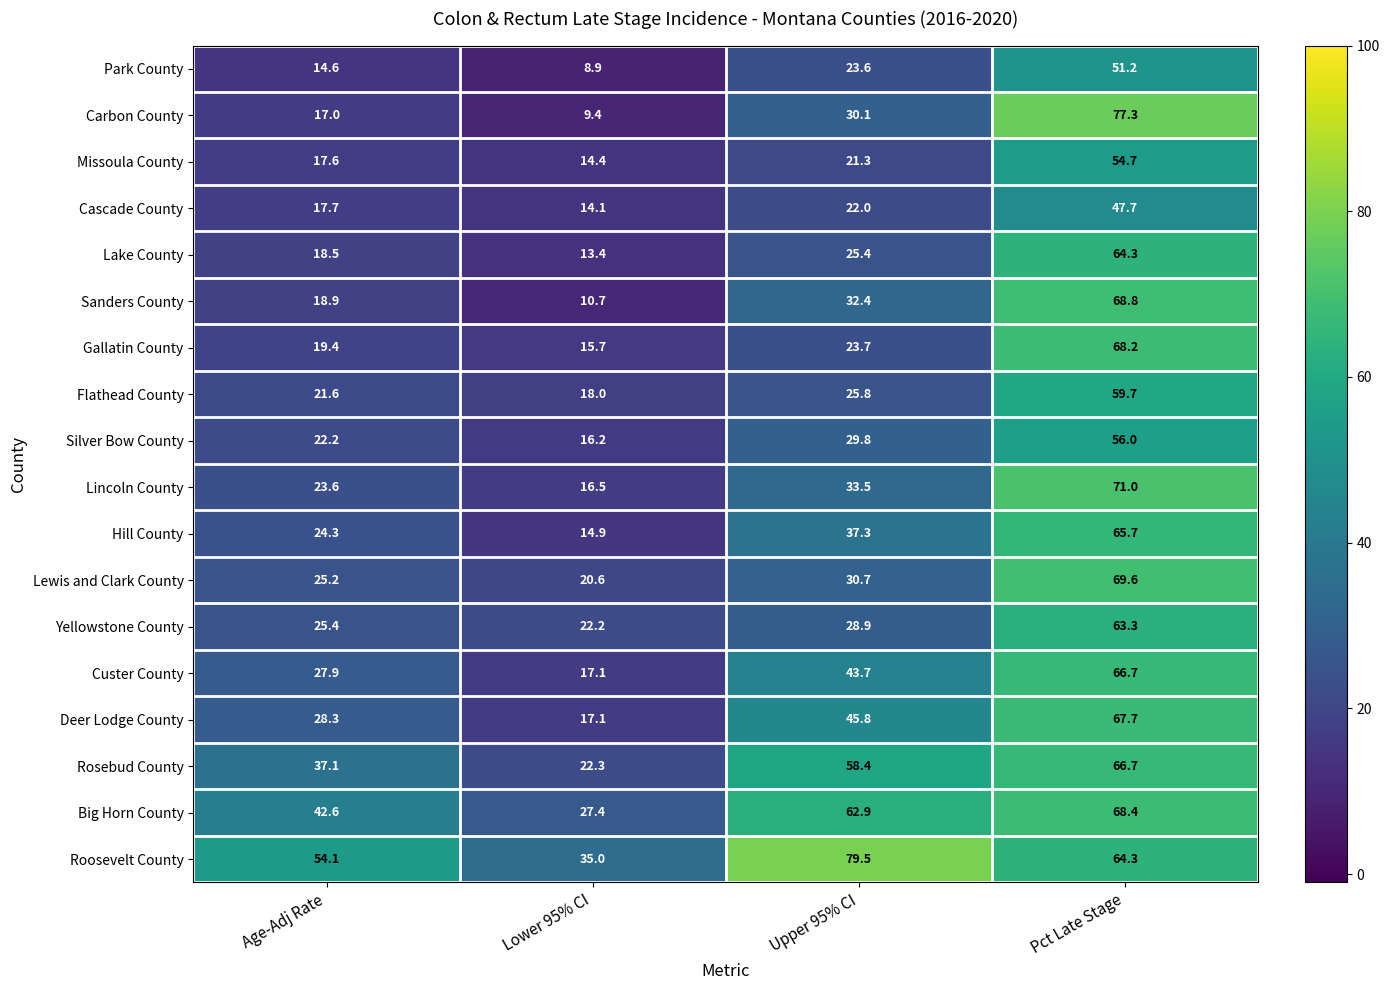

What is the difference between the highest and lowest values at Upper 95% CI?

58.2